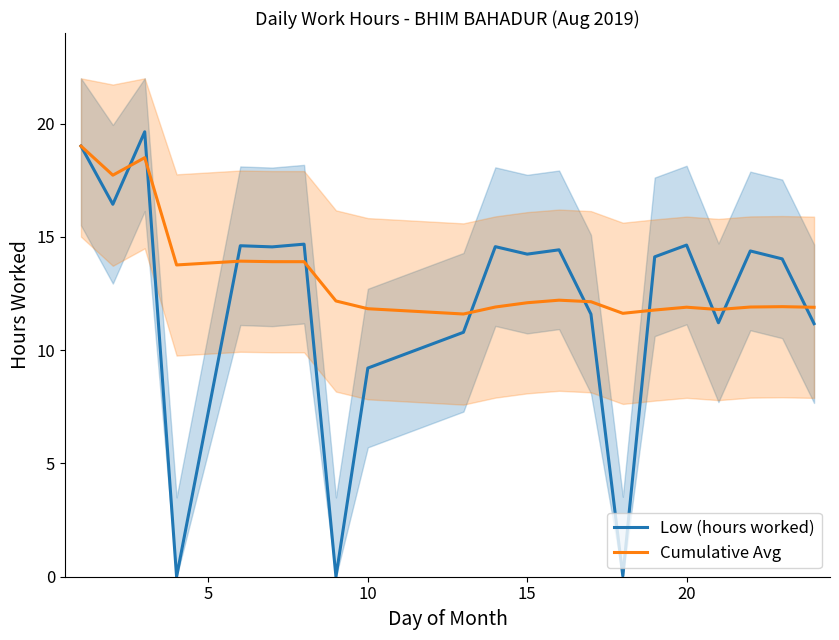

How many interior local peaks does the Cumulative Avg series have?

5